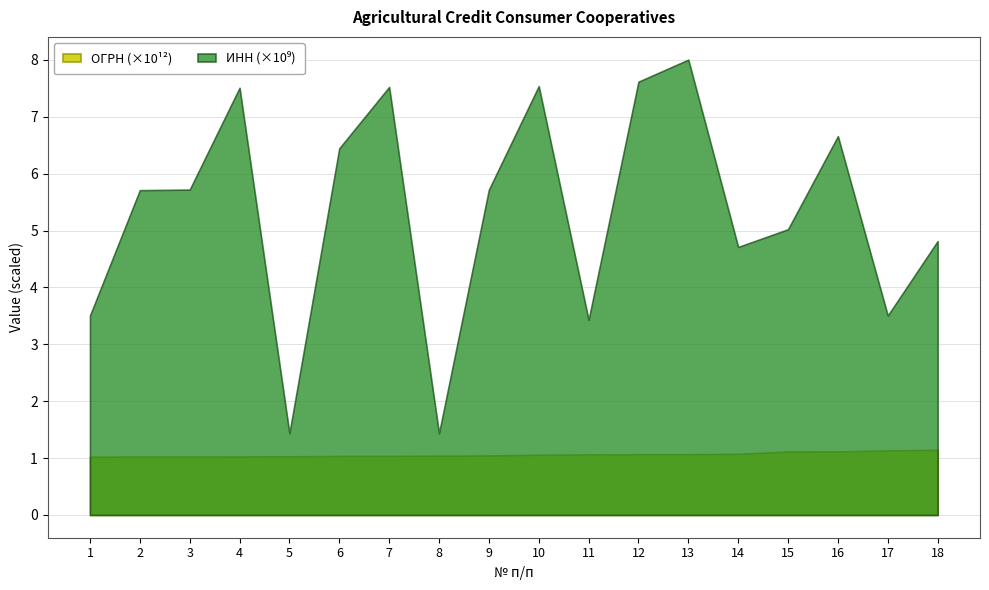

Reading left to right, list all the values displayed in this chart.

ОГРН: 1023502490637	1025700584414	1025700685010	1027500600027	1031402061613	1036404502100	1037527000334	1041402041768	1045739000812	1057523000006	1063454025392	1067609022095	1068080017169	1074710000760	1115022000906	1116658023272	1133537000222	1144827013231
ИНН: 3505003087	5709002871	5719002302	7509003222	1435140164	6445010149	7523005430	1435149791	5717002138	7538000025	3429030946	7616007775	8003037652	4710028199	5022561513	6658397116	3505005158	4813805457